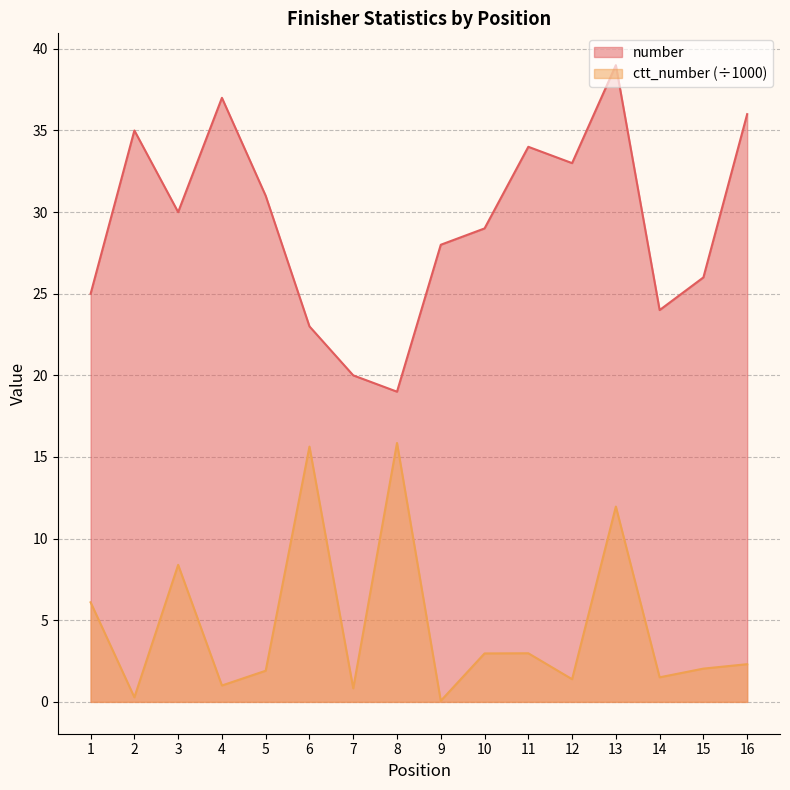

What is the sum of all ctt_number values?

75.2